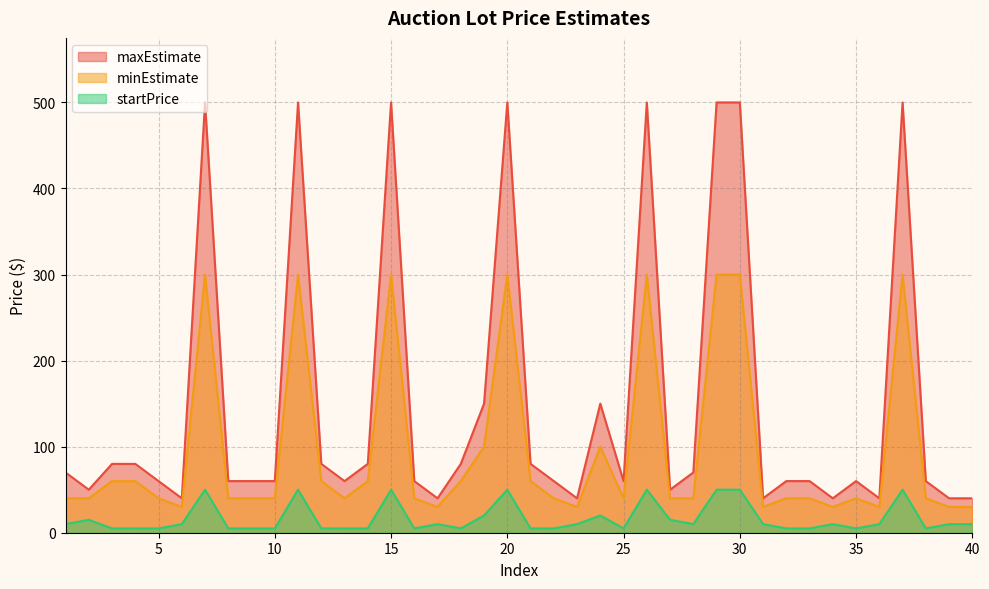

Where does the maxEstimate series first go above 60?

1